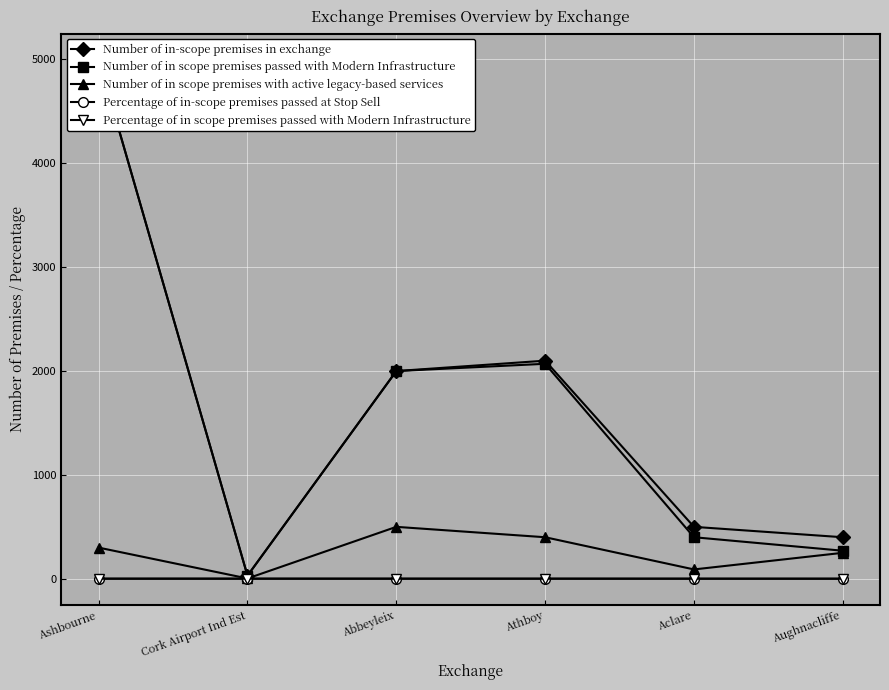

What is the minimum value for Number of in-scope premises in exchange?

30.0